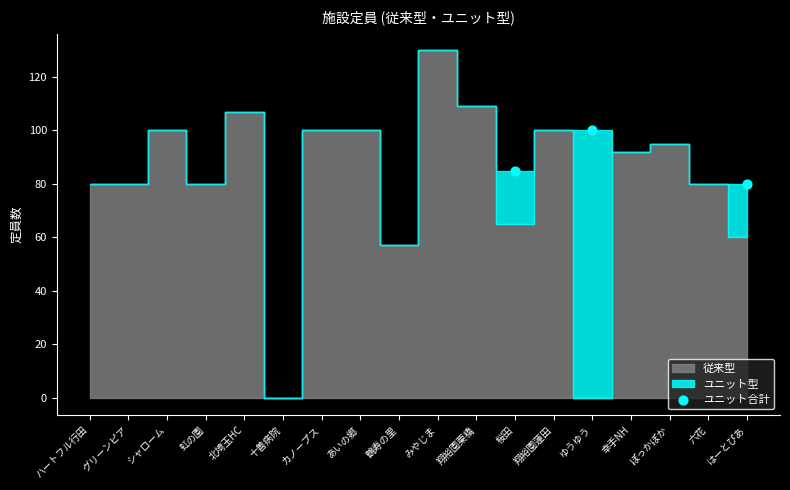

What Y value in the scatter plot is closest to 90?

85